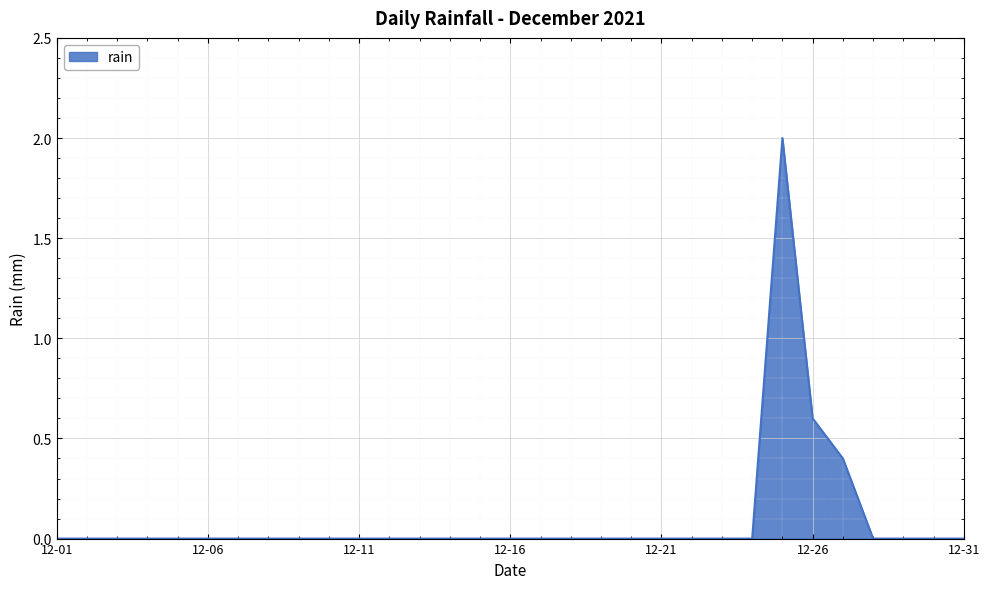

What is the greatest value displayed?

2.0